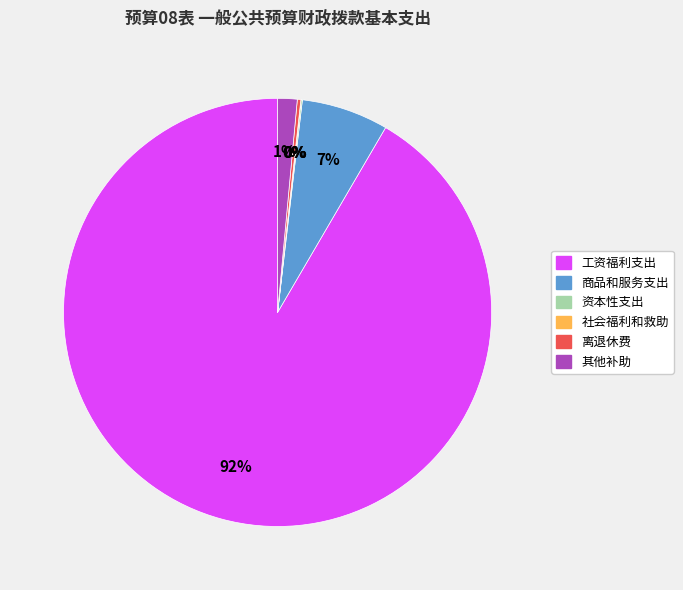

Which category has the biggest portion of the pie?

工资福利支出